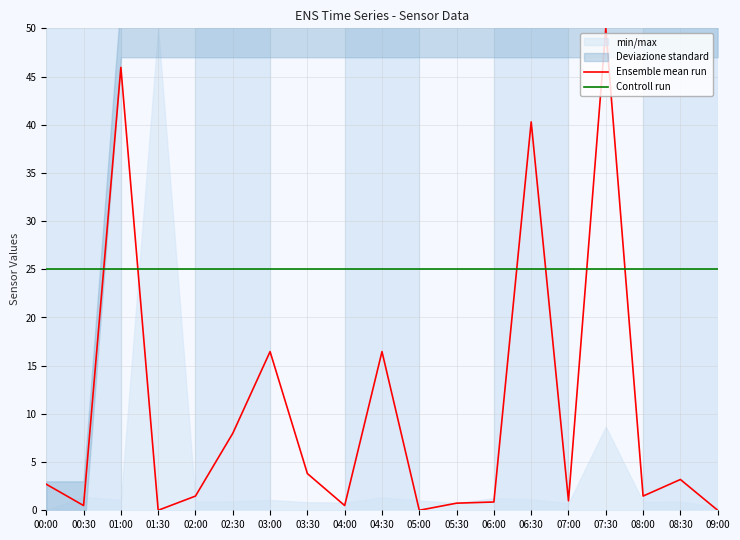

True or false: Controll run has a value of 14.4 at 07:00.

False